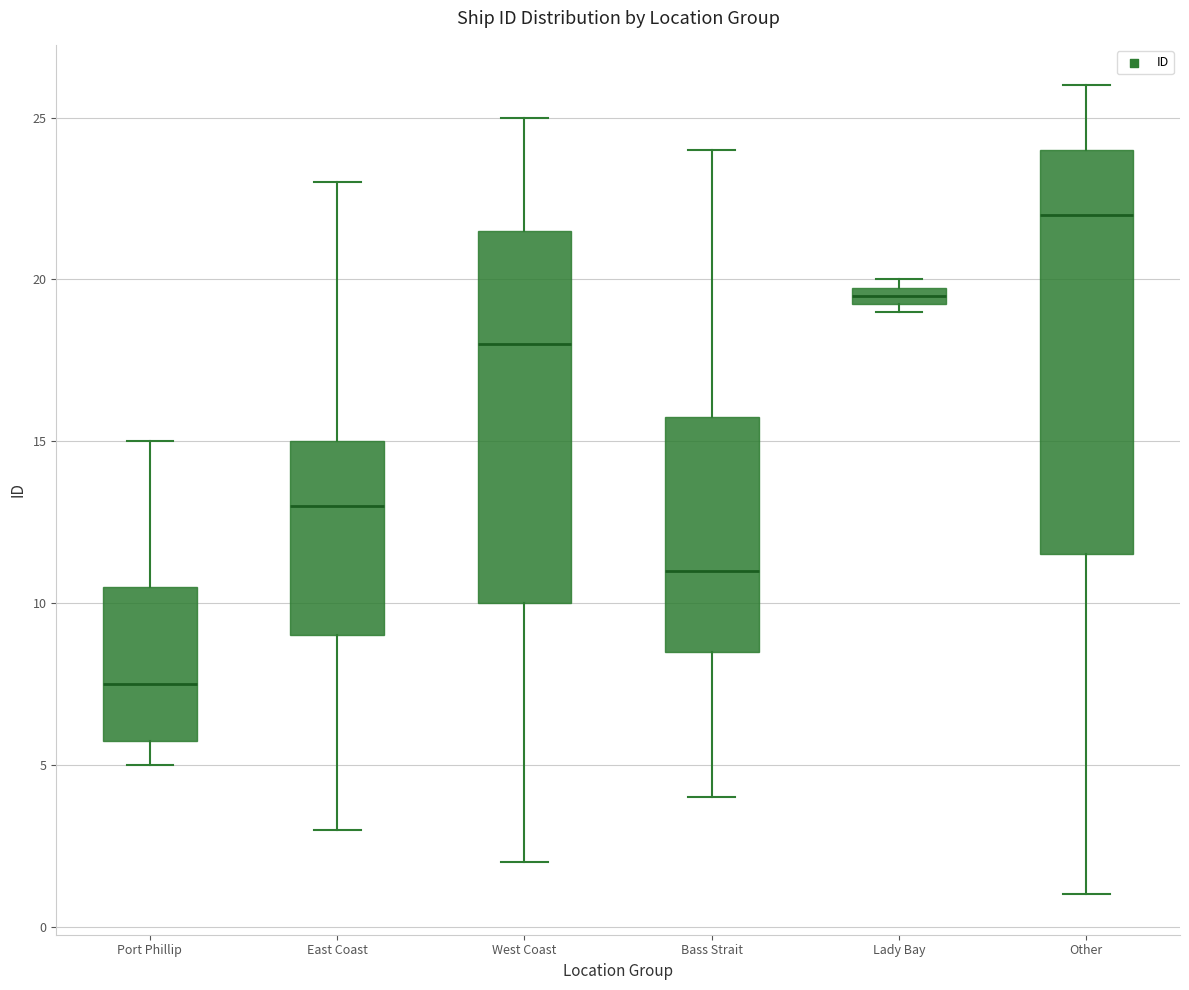

Where is the upper edge of the box for Lady Bay on the y-axis? The values are not printed on the chart, so give them approximately, as read against the axis.

20.0